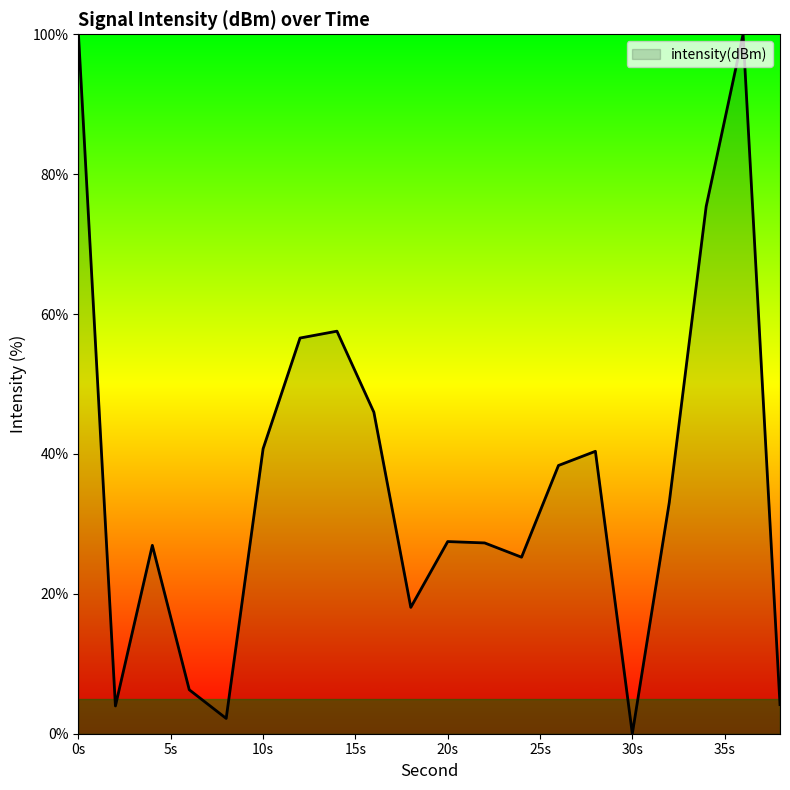

What is the difference between the maximum and minimum values?

100.0